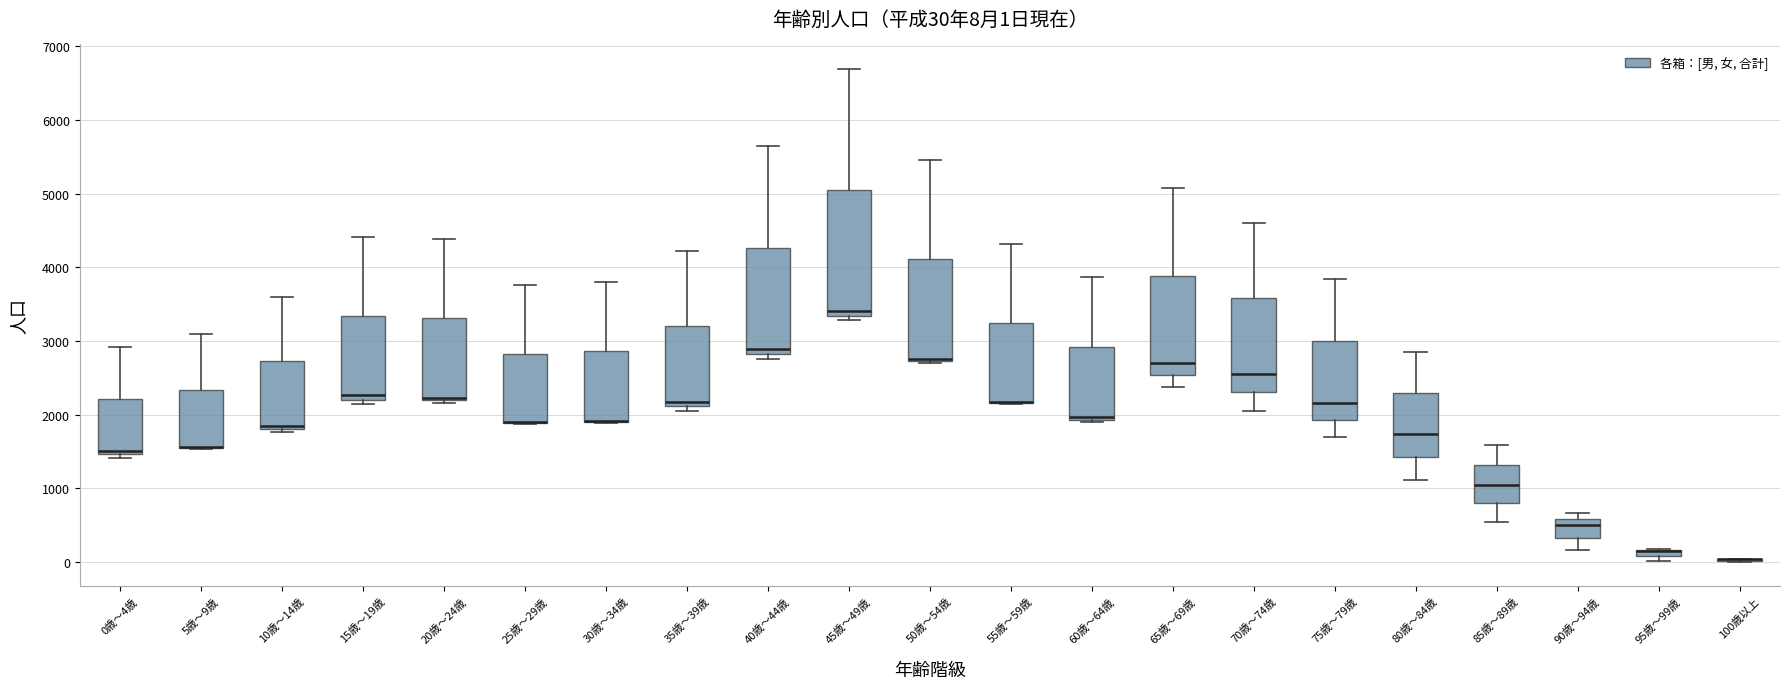

Comparing the boxes themselves (not the whiskers), which one is the tallest?

45歳～49歳